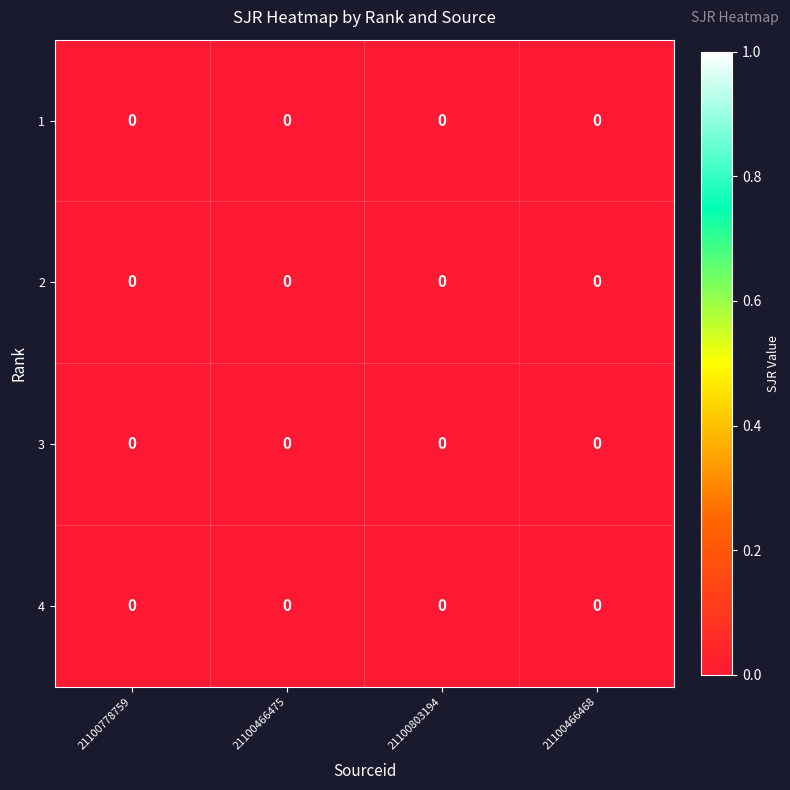

Rank the series by their maximum value, from highest to lowest.

row_1, row_3, row_0, row_2